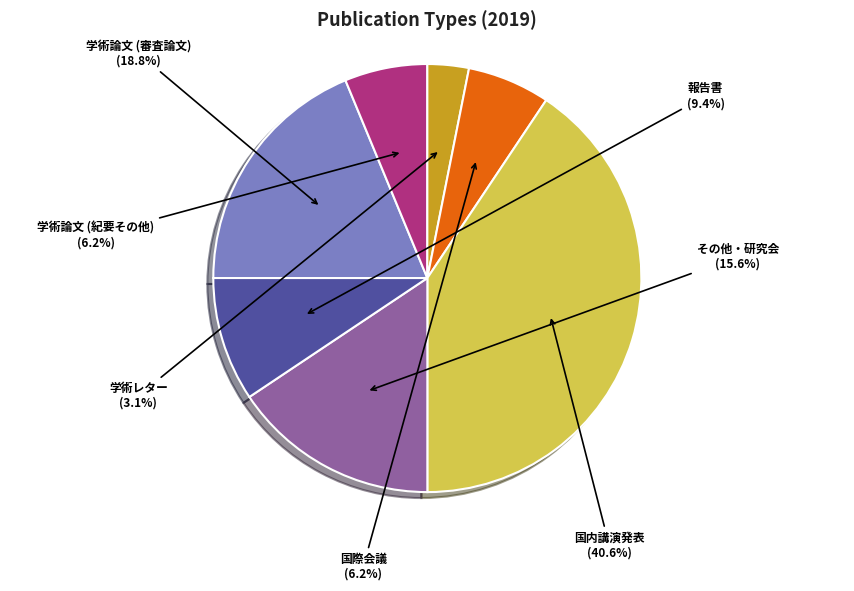

Is there a majority slice in this chart?

No